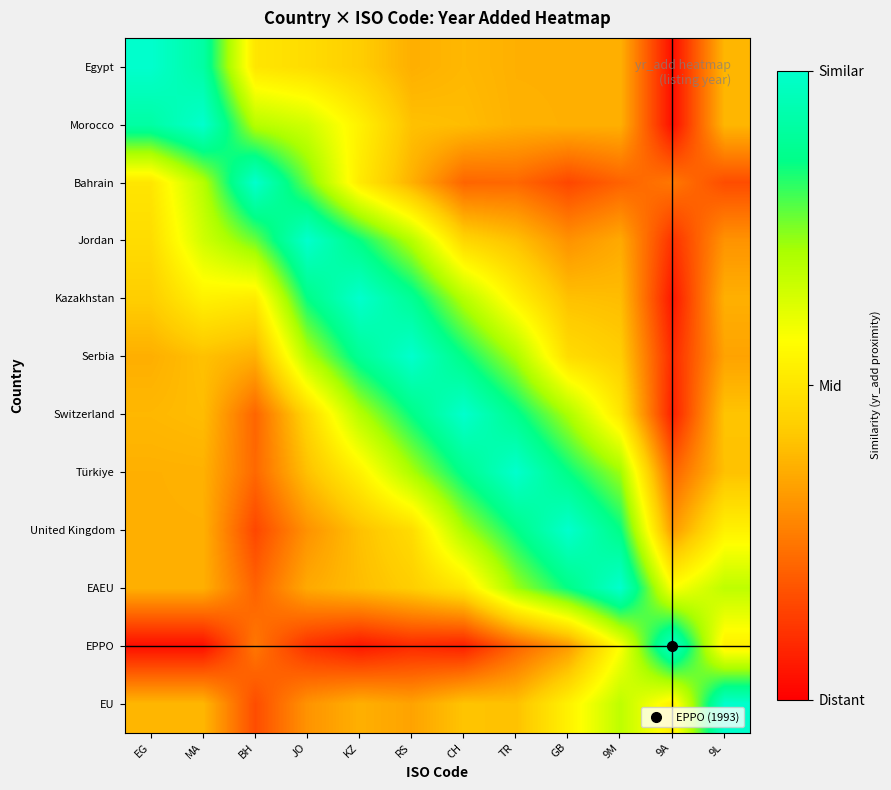

Reading left to right, transcribe all the data shown in this chart.

Egypt: EG=1.0	MA=0.9	BH=0.5	JO=0.5	KZ=0.4	RS=0.4	CH=0.4	TR=0.4	GB=0.4	9M=0.4	9A=0.0	9L=0.4
Morocco: EG=0.9	MA=1.0	BH=0.7	JO=0.6	KZ=0.5	RS=0.4	CH=0.4	TR=0.4	GB=0.4	9M=0.4	9A=0.0	9L=0.4
Bahrain: EG=0.5	MA=0.7	BH=1.0	JO=0.8	KZ=0.5	RS=0.4	CH=0.2	TR=0.2	GB=0.2	9M=0.2	9A=0.3	9L=0.2
Jordan: EG=0.5	MA=0.6	BH=0.8	JO=1.0	KZ=0.9	RS=0.7	CH=0.5	TR=0.4	GB=0.3	9M=0.4	9A=0.1	9L=0.3
Kazakhstan: EG=0.4	MA=0.5	BH=0.5	JO=0.9	KZ=1.0	RS=0.9	CH=0.7	TR=0.5	GB=0.4	9M=0.4	9A=0.0	9L=0.4
Serbia: EG=0.4	MA=0.4	BH=0.4	JO=0.7	KZ=0.9	RS=1.0	CH=0.9	TR=0.7	GB=0.5	9M=0.4	9A=0.1	9L=0.3
Switzerland: EG=0.4	MA=0.4	BH=0.2	JO=0.5	KZ=0.7	RS=0.9	CH=1.0	TR=0.9	GB=0.7	9M=0.5	9A=0.1	9L=0.4
Türkiye: EG=0.4	MA=0.4	BH=0.2	JO=0.4	KZ=0.5	RS=0.7	CH=0.9	TR=1.0	GB=0.9	9M=0.7	9A=0.2	9L=0.4
United Kingdom: EG=0.4	MA=0.4	BH=0.2	JO=0.3	KZ=0.4	RS=0.5	CH=0.7	TR=0.9	GB=1.0	9M=0.9	9A=0.3	9L=0.5
EAEU: EG=0.4	MA=0.4	BH=0.2	JO=0.4	KZ=0.4	RS=0.4	CH=0.5	TR=0.7	GB=0.9	9M=1.0	9A=0.6	9L=0.7
EPPO: EG=0.0	MA=0.0	BH=0.3	JO=0.1	KZ=0.0	RS=0.1	CH=0.1	TR=0.2	GB=0.3	9M=0.6	9A=1.0	9L=0.5
EU: EG=0.4	MA=0.4	BH=0.2	JO=0.3	KZ=0.4	RS=0.3	CH=0.4	TR=0.4	GB=0.5	9M=0.7	9A=0.5	9L=1.0